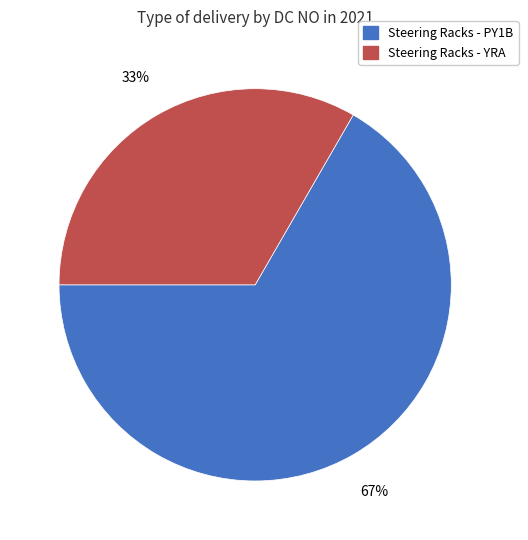

What is the ratio of the value at Steering Racks - YRA to the value at Steering Racks - PY1B?

0.5